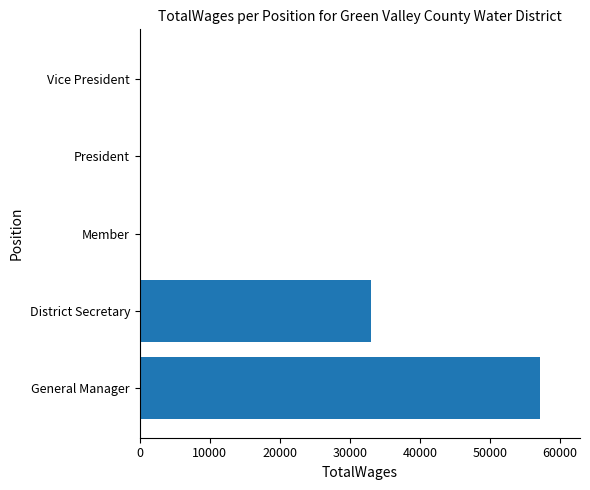

How many values exceed 0?

2